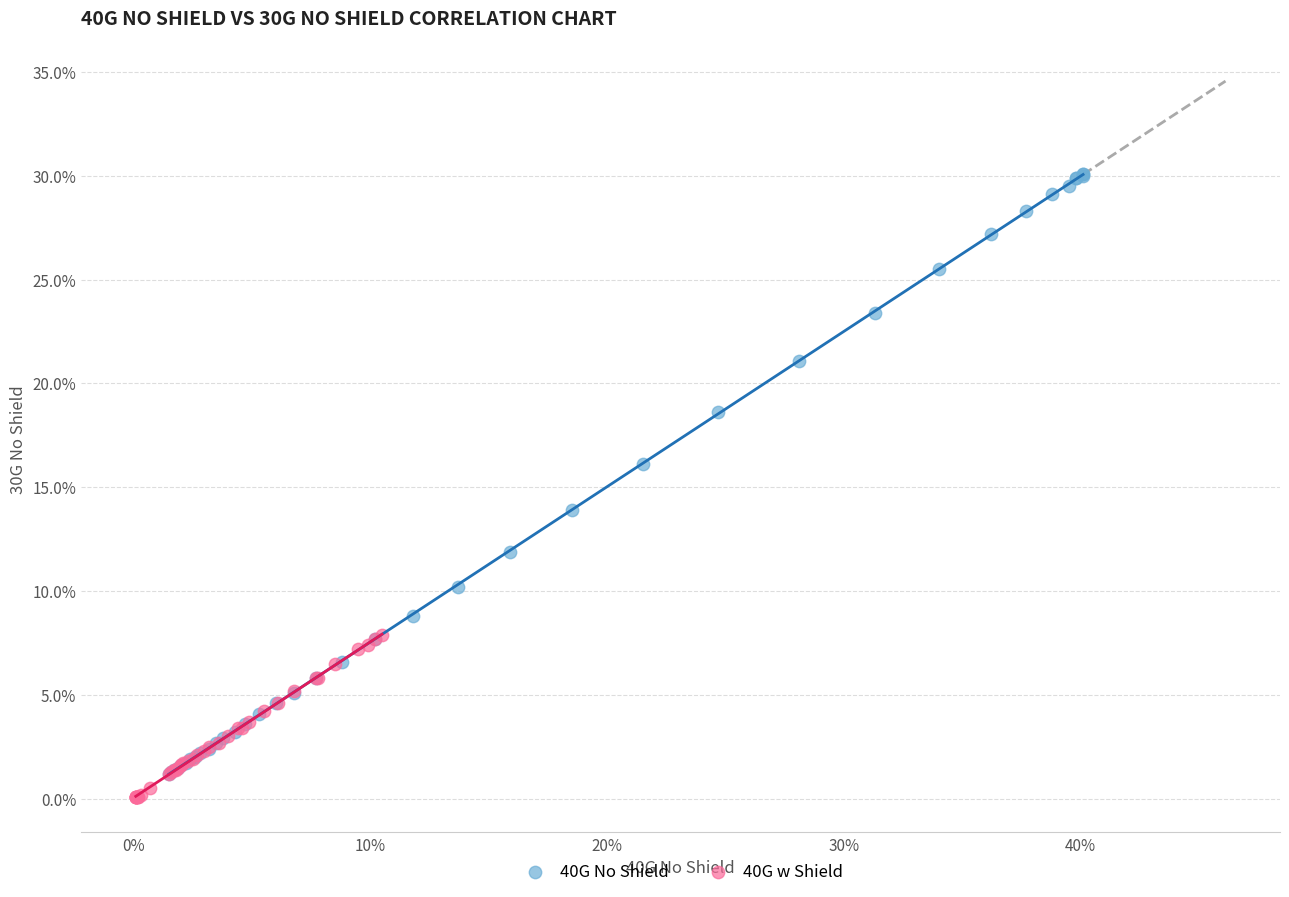

Which series contains the highest Y value?

40G No Shield